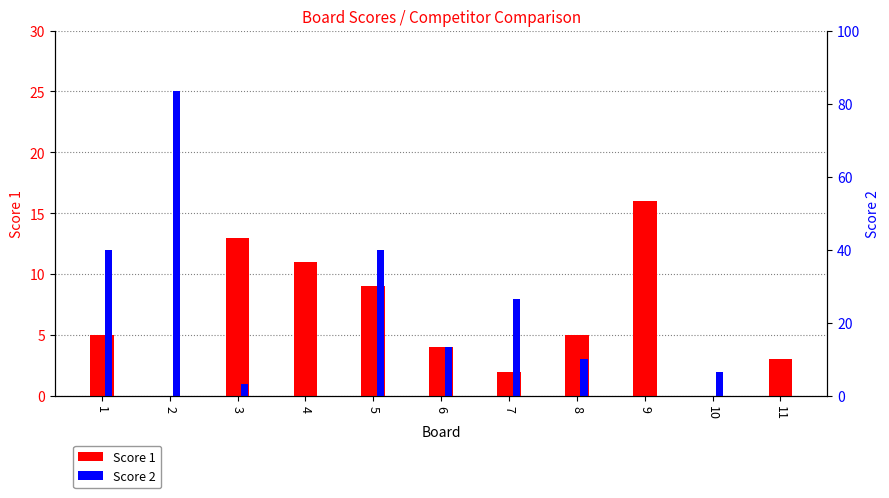

What is the spread (max minus min) of values at 1?

7